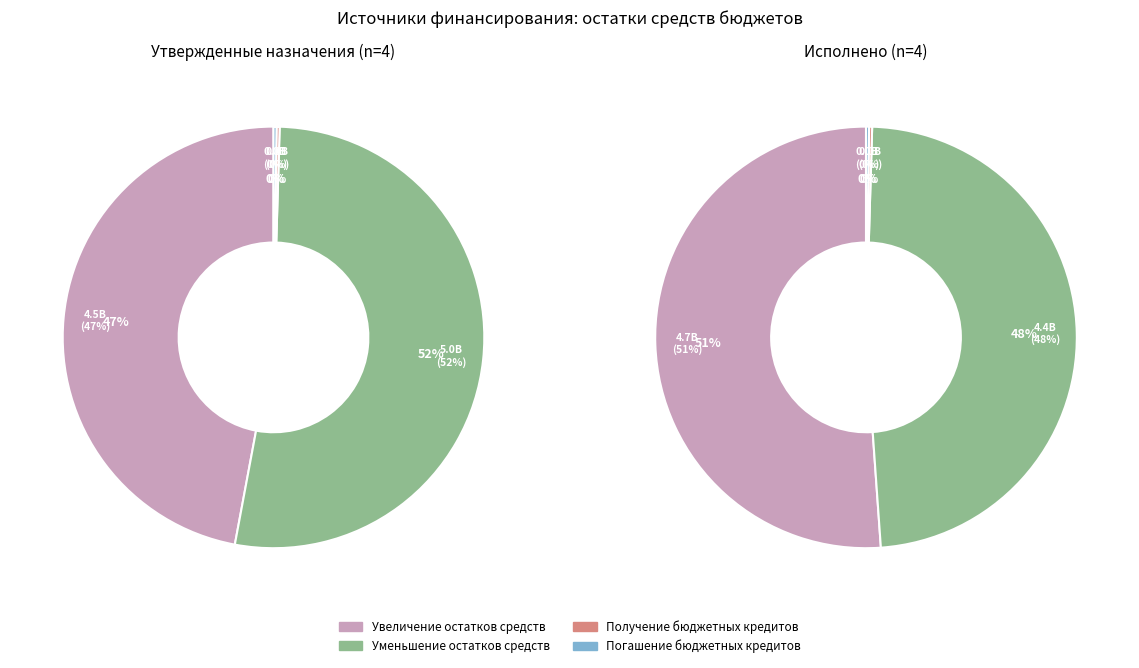

True or false: Уменьшение остатков средств бюджетов accounts for 38% of the total.

False